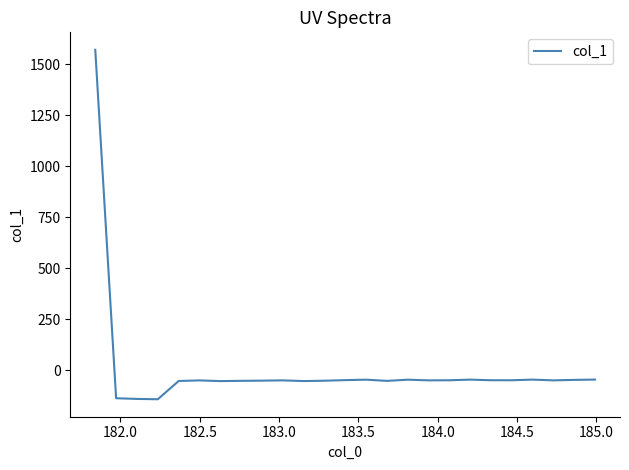

How many values are below zero?

24